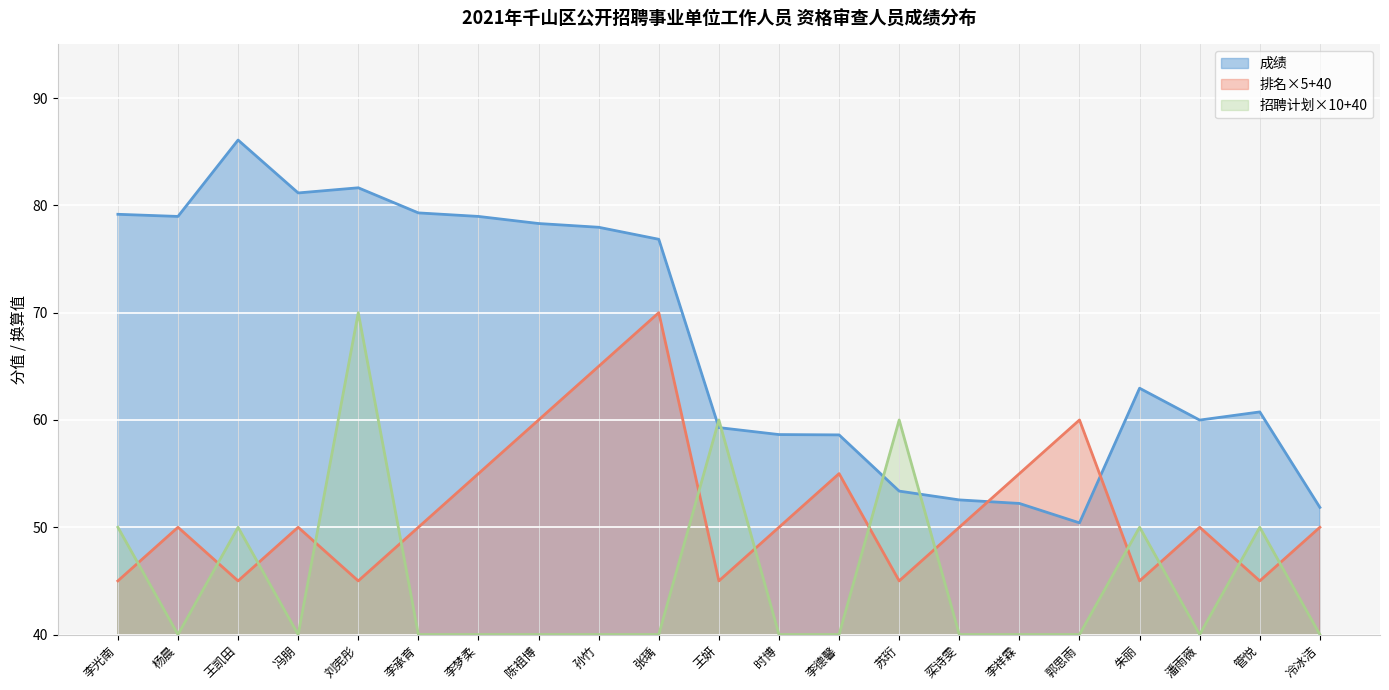

What is the maximum value for 排名?

70.0